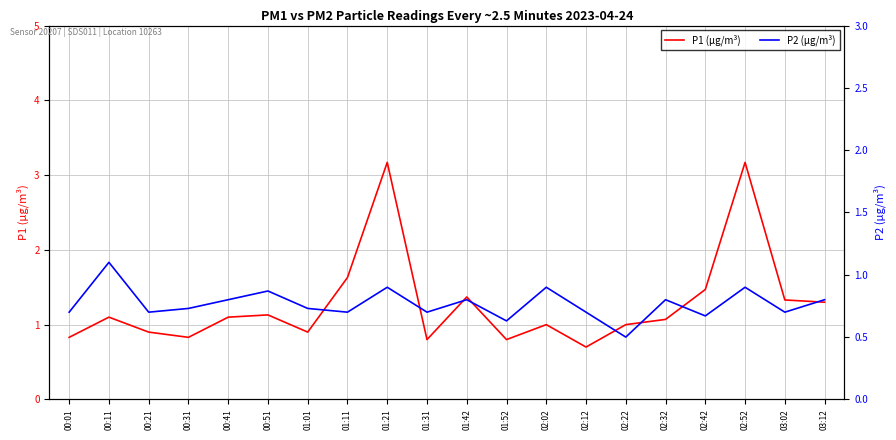

Is this an area chart (filled region under the line)?

No